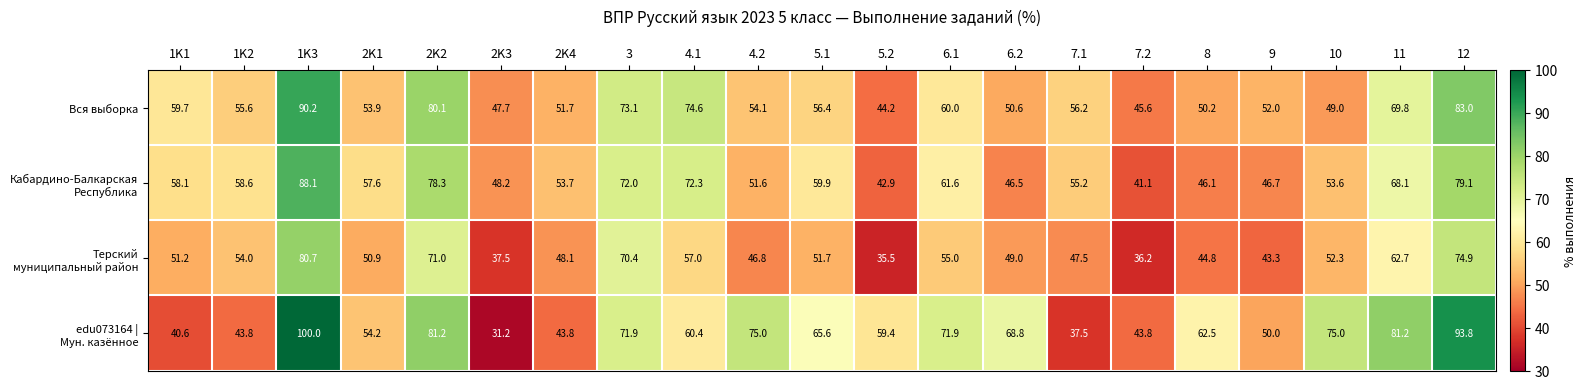

Rank the categories by Вся выборка value from lowest to highest.

5.2, 7.2, 2K3, 10, 8, 6.2, 2K4, 9, 2K1, 4.2, 1K2, 7.1, 5.1, 1K1, 6.1, 11, 3, 4.1, 2K2, 12, 1K3